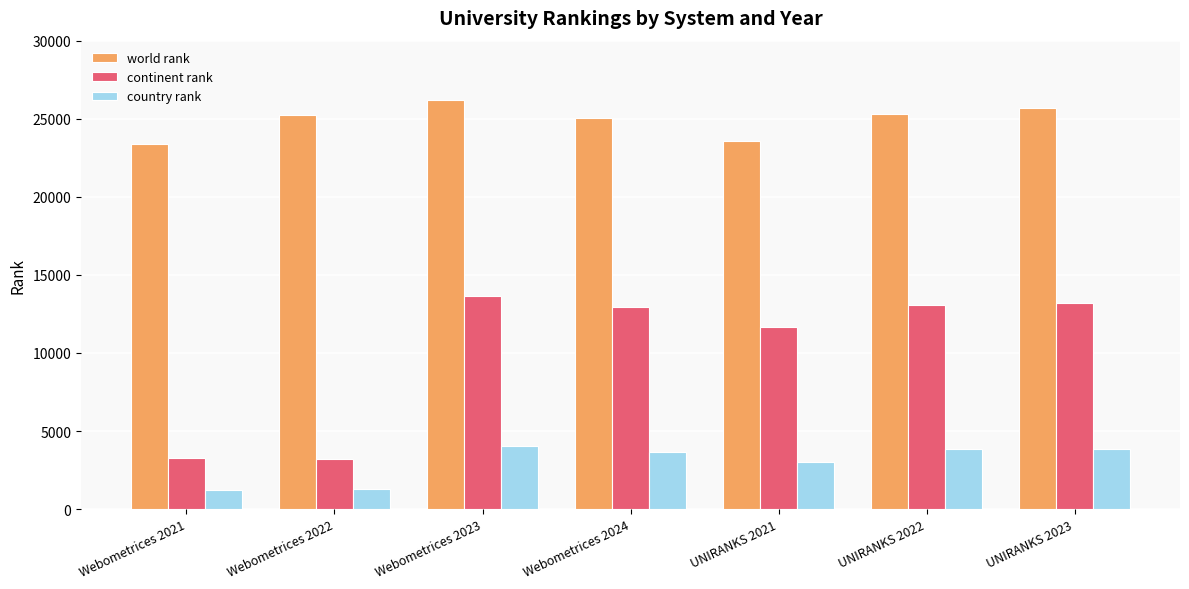

What is the sum of all world rank values?

174416